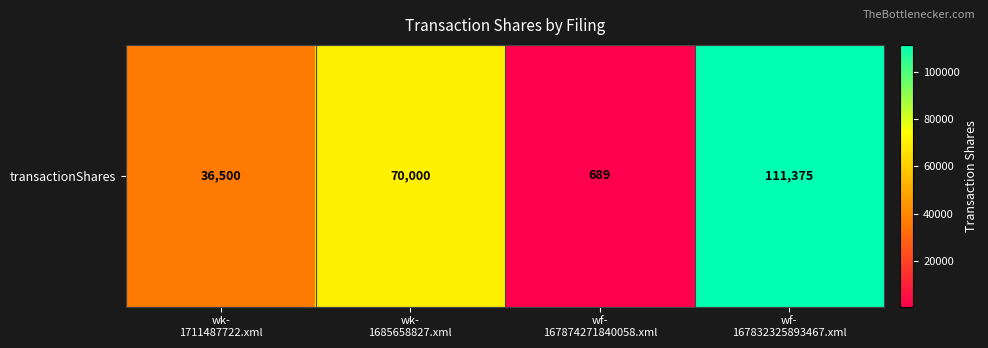

Is it true that the value at wk-
1685658827.xml is 70000?

True